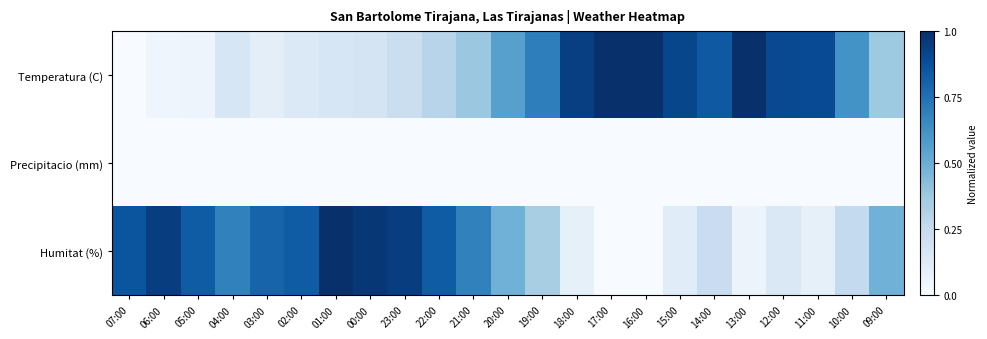

List the series in order of their peak value, lowest first.

Precipitacio (mm), Temperatura (C), Humitat (%)